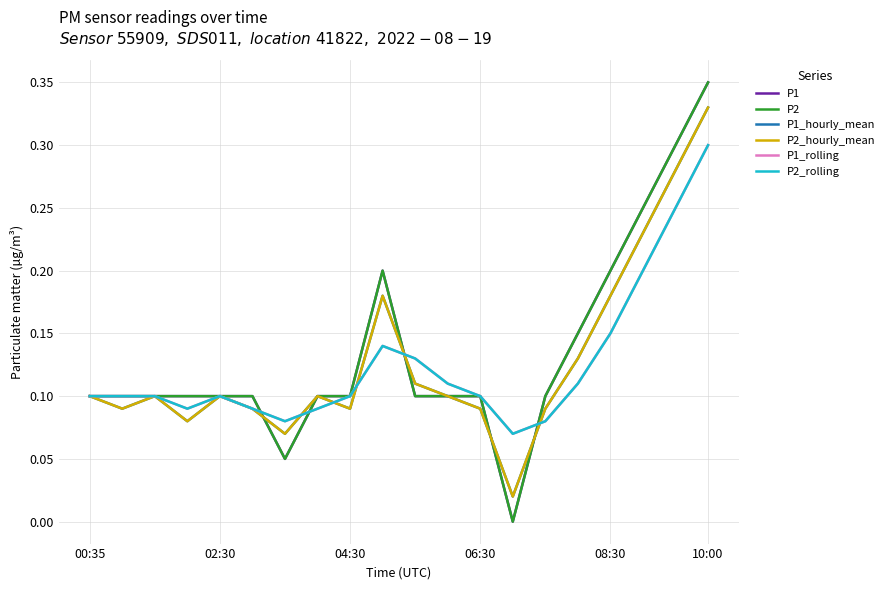

What is the highest value of the P2_hourly_mean series?

0.3